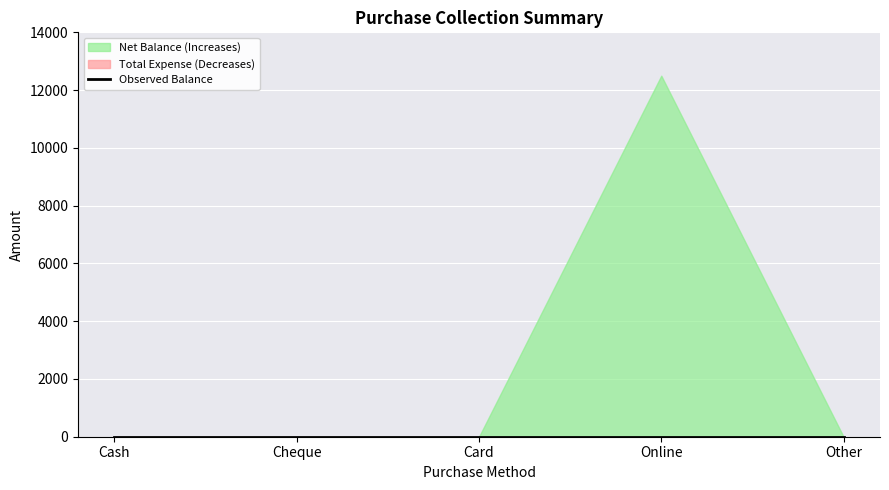

How many data points does each series have?

5